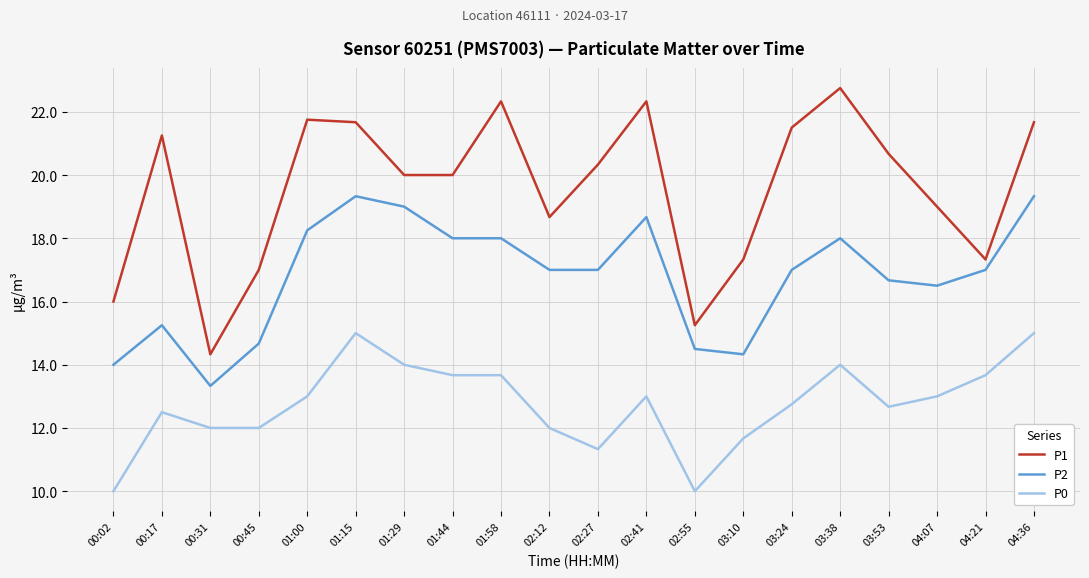

What is the maximum value for P0?

15.0